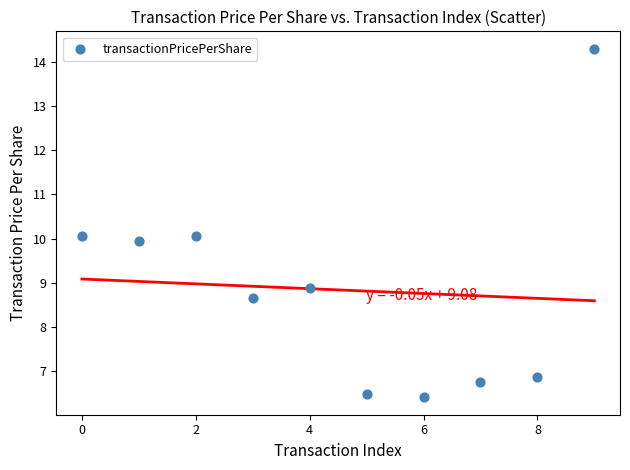

What is the average Y value?

8.8